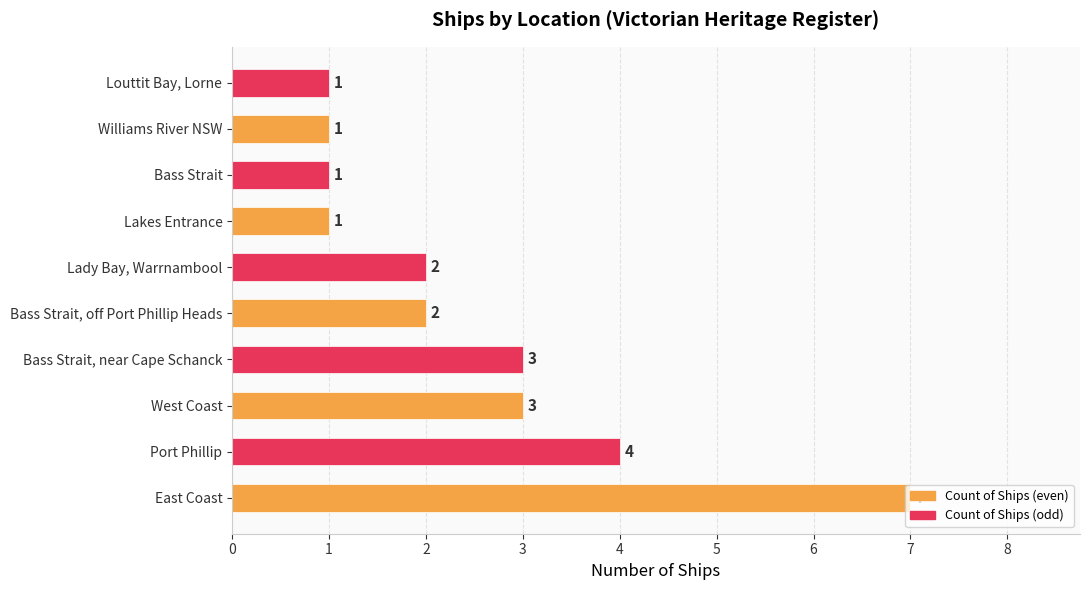

What is the ratio of the value at Bass Strait, off Port Phillip Heads to the value at Williams River NSW?

2.0